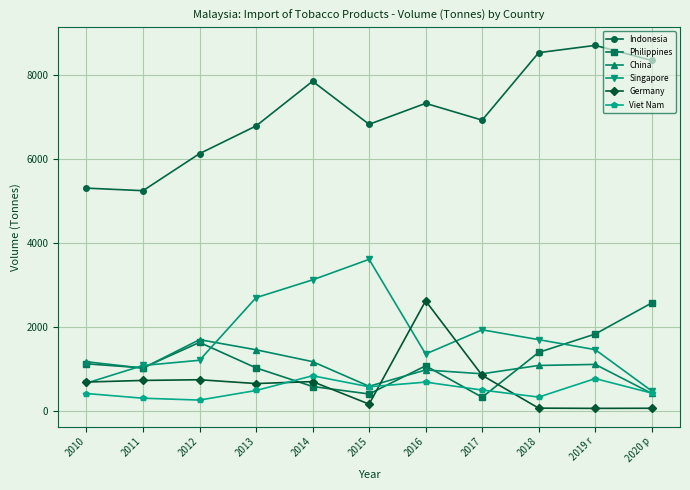

Which series has the widest spread of values?

Indonesia